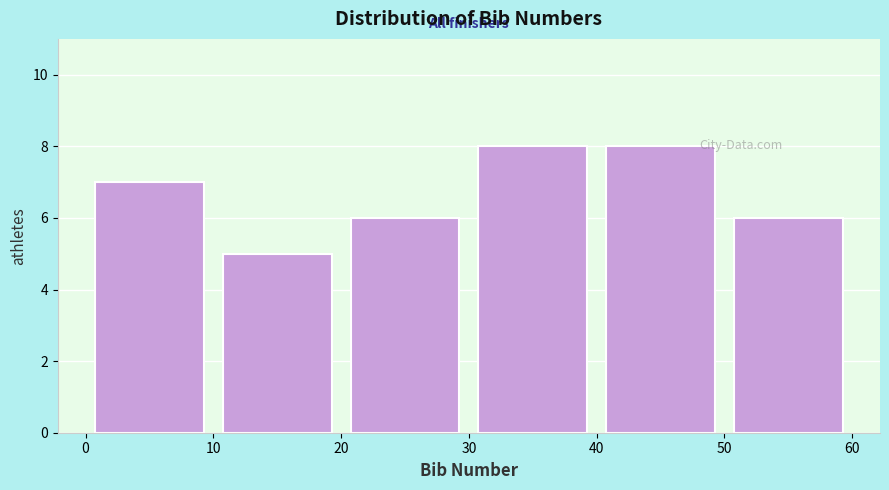

How tall is the bar that spans 30 to 40 on the x-axis? The values are not printed on the chart, so give them approximately, as read against the axis.

8